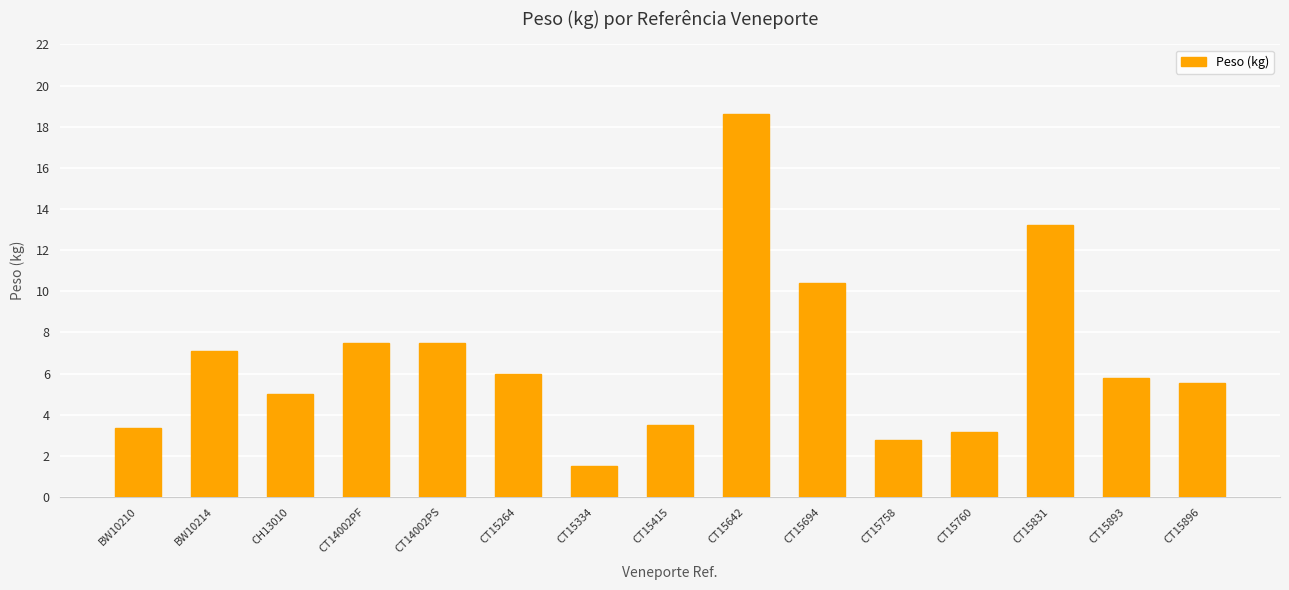

True or false: the data shows 5.8 at CT15893.

True